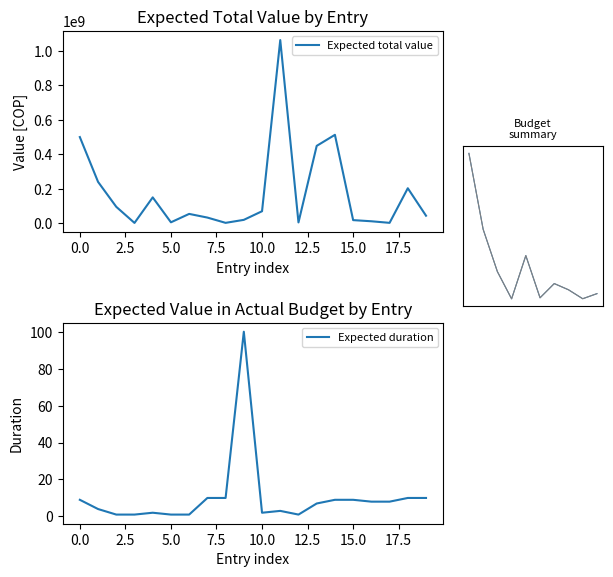

How many data points in Expected duration are less than 8?

10